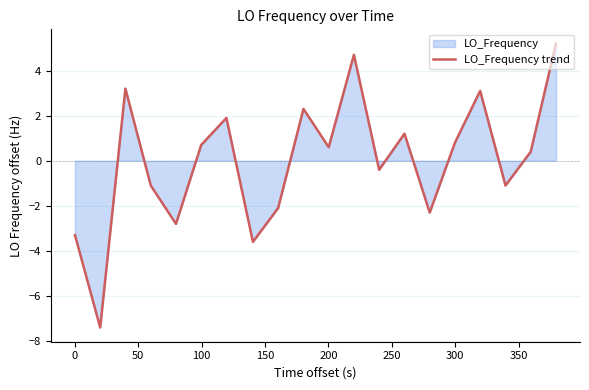

What is the greatest value displayed?

5.2